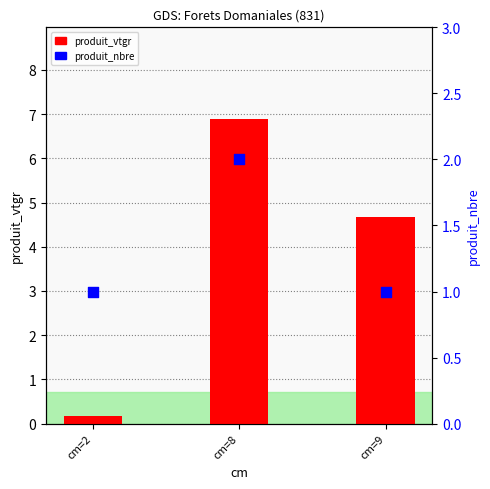

What are all the series names shown in the legend?

produit_vtgr, produit_nbre